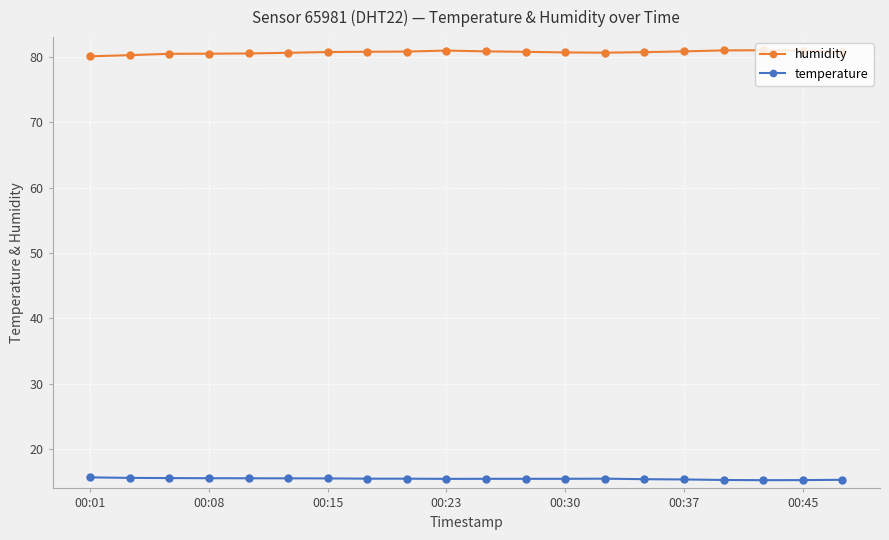

List the series in order of their peak value, lowest first.

temperature, humidity